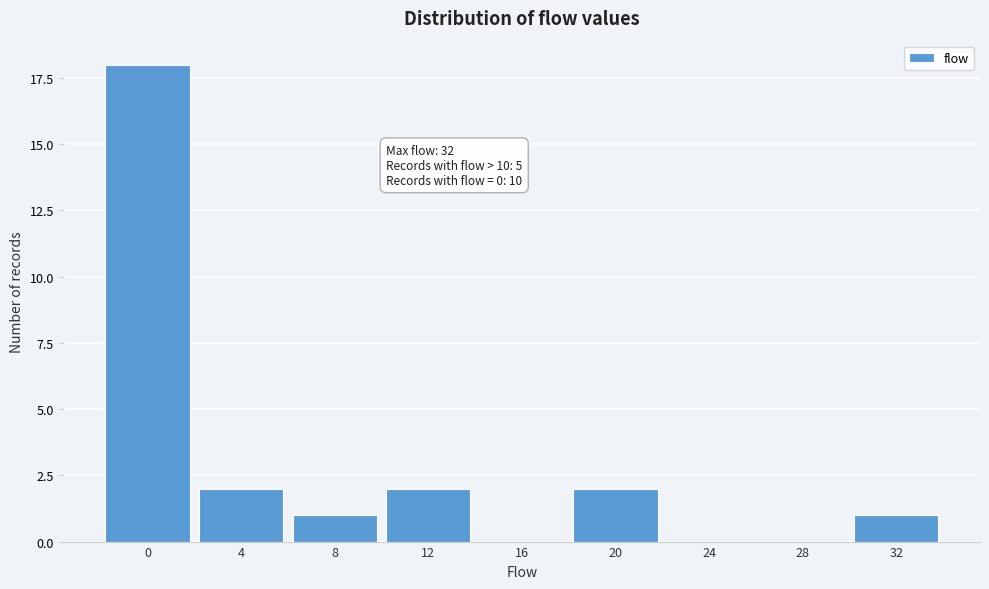

Reading right to left, transcribe all the data shown in this chart.

32=1	28=0	24=0	20=2	16=0	12=2	8=1	4=2	0=18